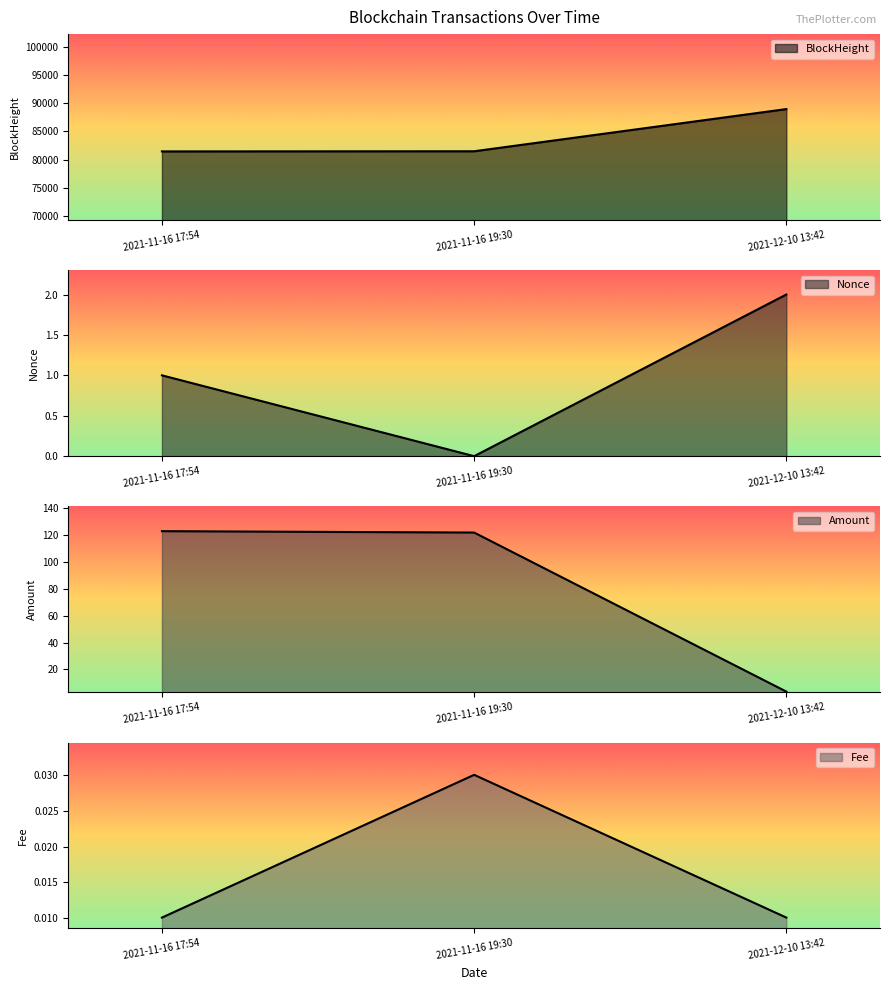

Is the value of Fee at 2021-12-10 13:42 greater than the value of BlockHeight at 2021-12-10 13:42?

No